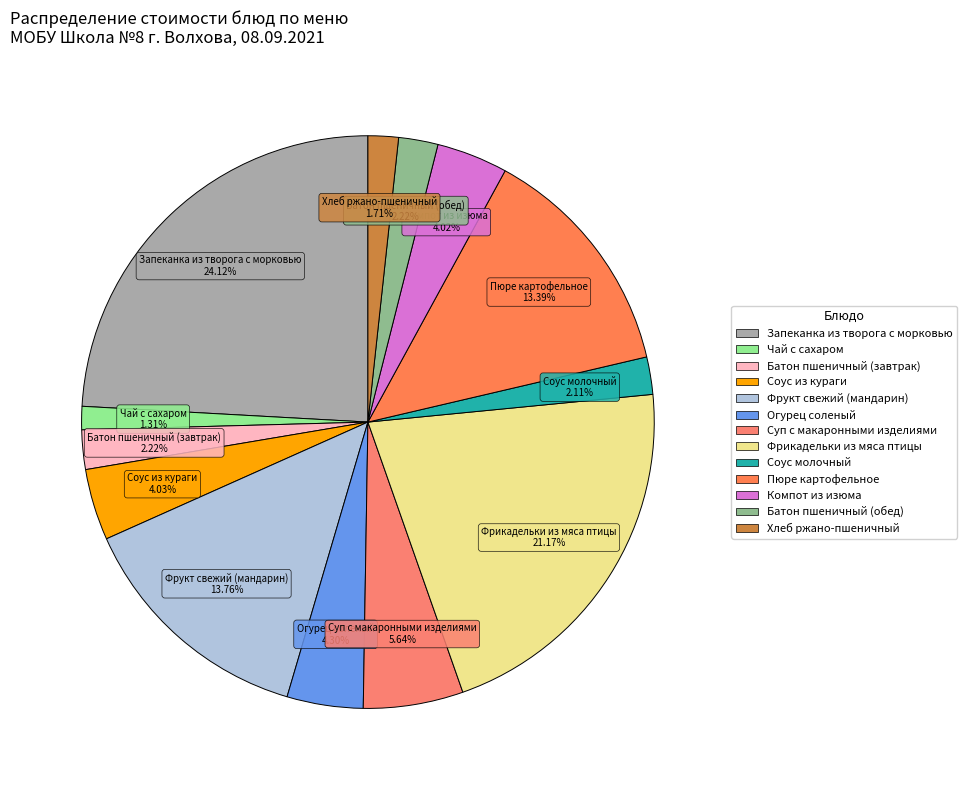

Which slice is the smallest?

Чай с сахаром